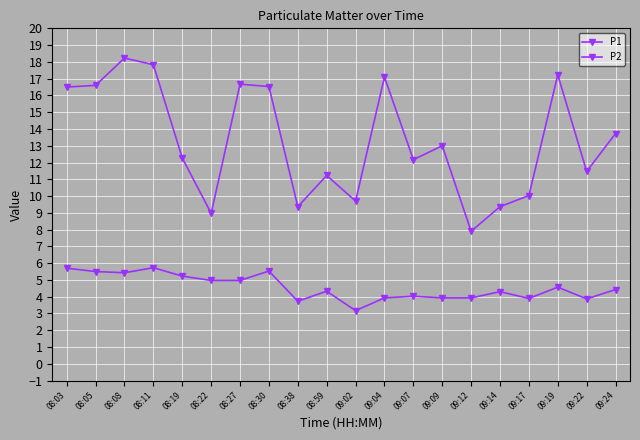

How many lines are shown in the chart?

2